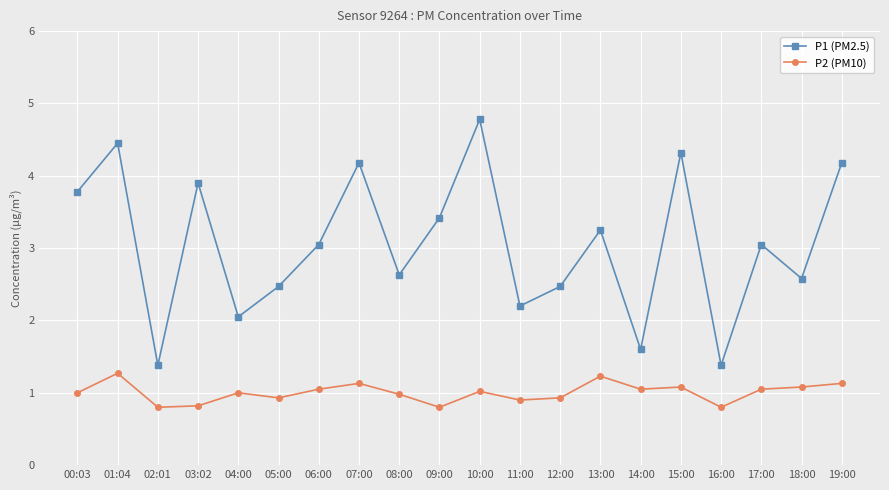

What is the difference between the maximum and minimum values in the P1 (PM2.5) series?

3.4